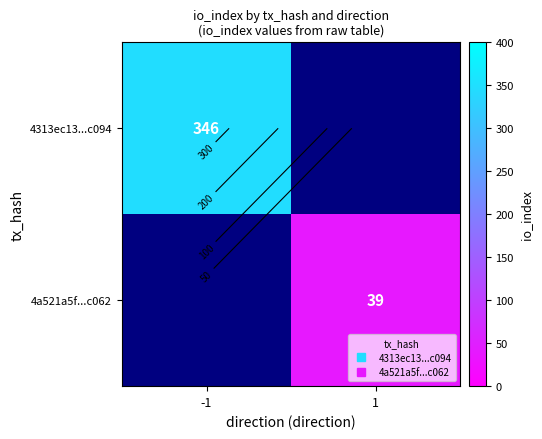

Which category has the highest value in the 4a521a5f...c062 series?

1